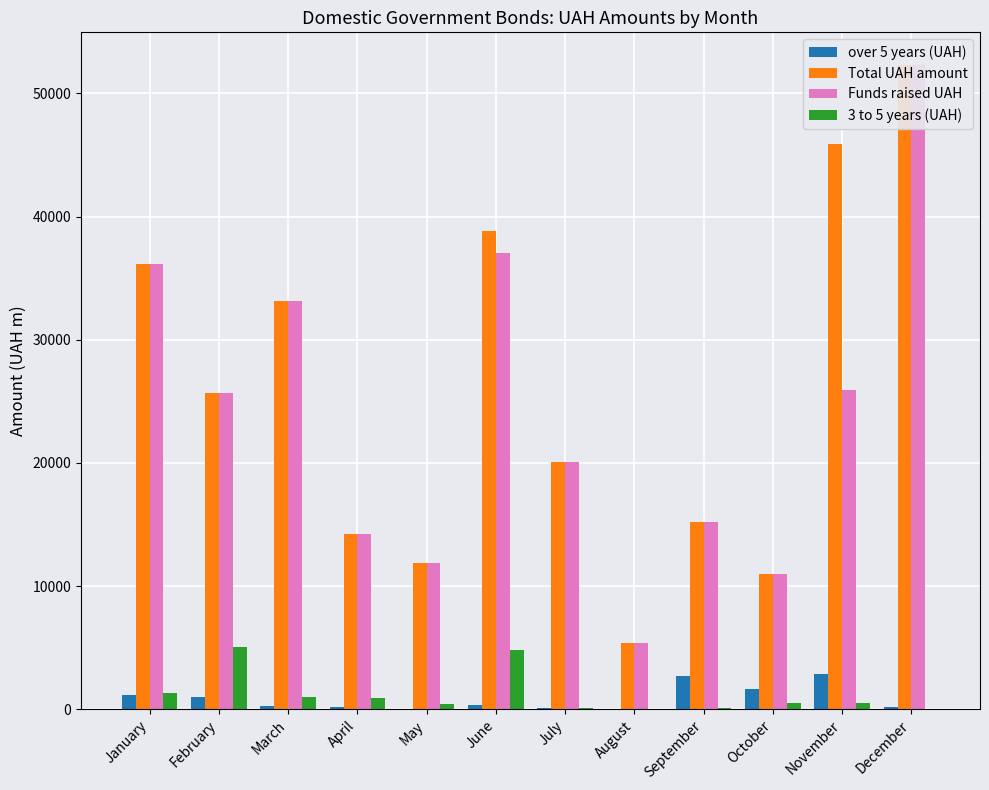

At which label does Total UAH amount first exceed 25691?

January